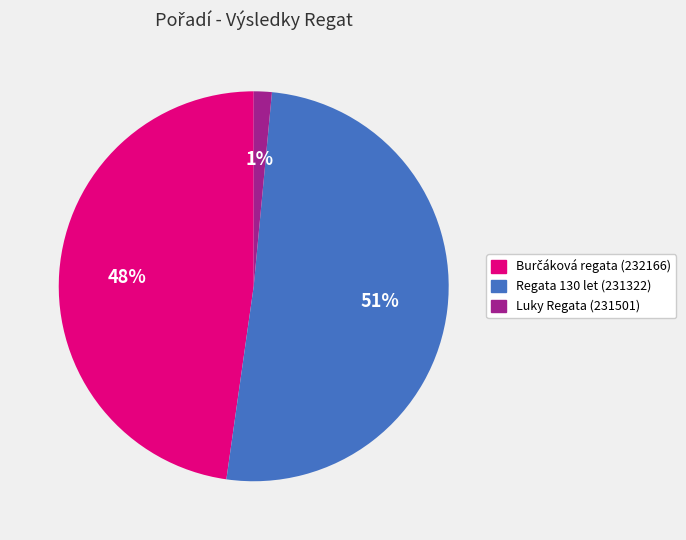

Between Luky Regata (231501) and Regata 130 let (231322), which is larger?

Regata 130 let (231322)